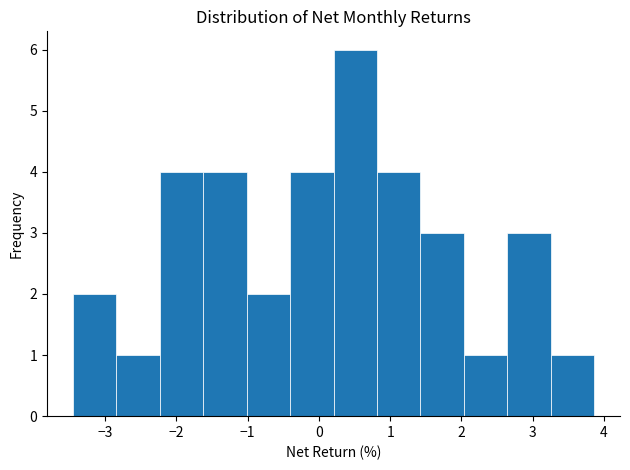

How tall is the bar that spans 2.6 to 3.3 on the x-axis? Neither the bar edges nor the heights are printed on the chart, so give them approximately, as read against the axes.

3